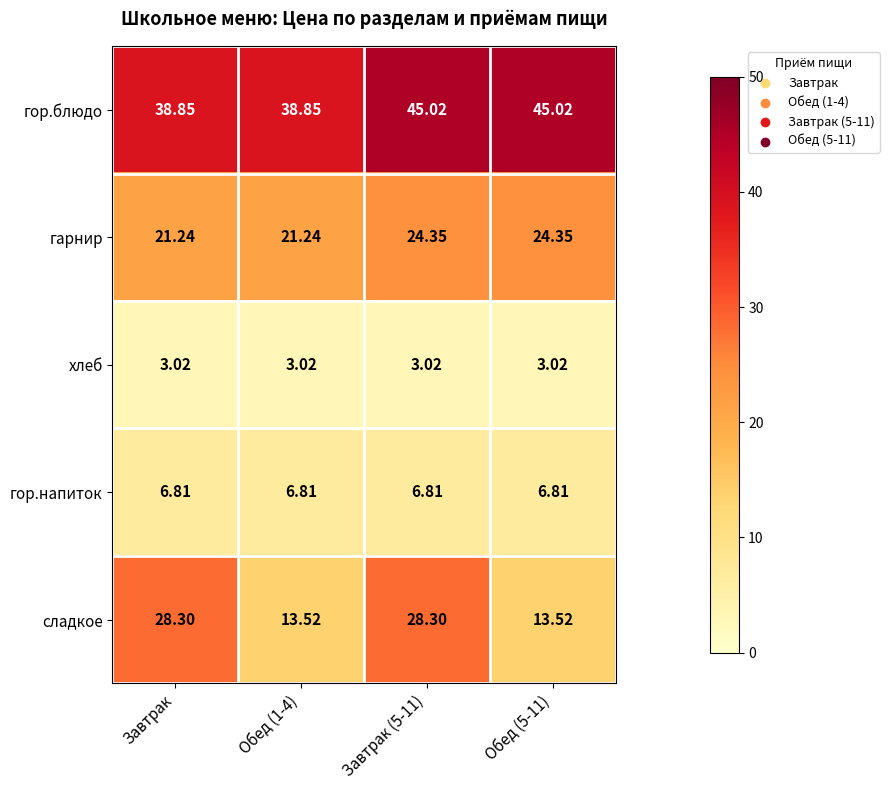

Rank the series at Обед (5-11) from highest to lowest value.

гор.блюдо, гарнир, сладкое, гор.напиток, хлеб